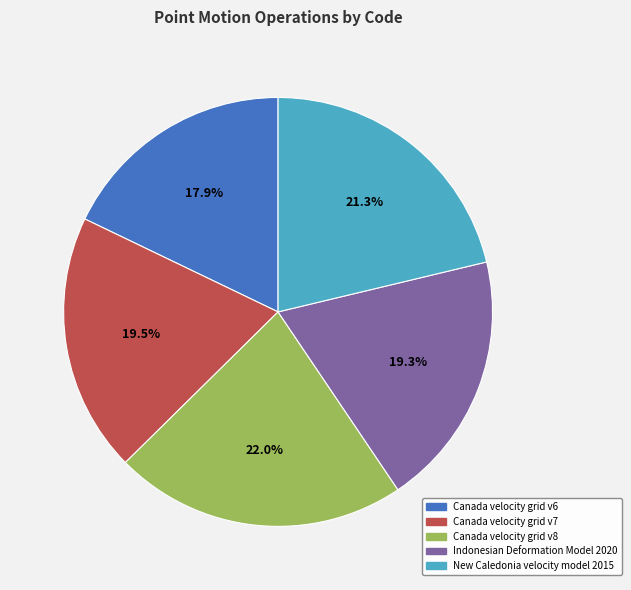

To the nearest percent, what portion does Canada velocity grid v6 represent?

18%